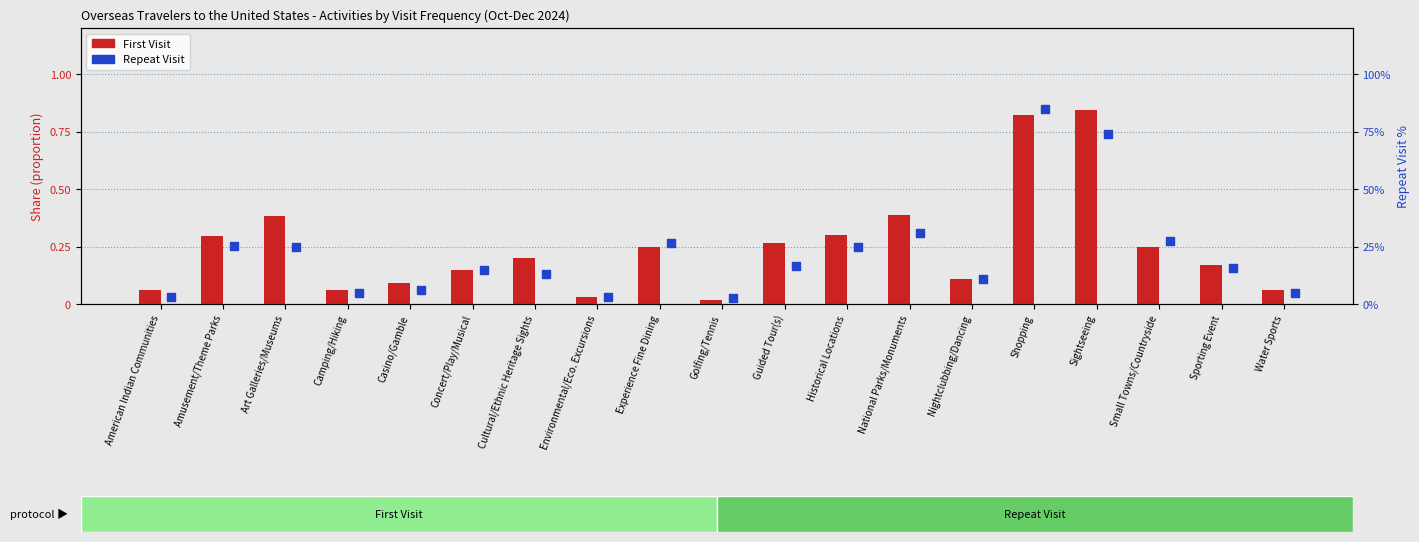

What is the total value across all series at Guided Tour(s)?

17.0